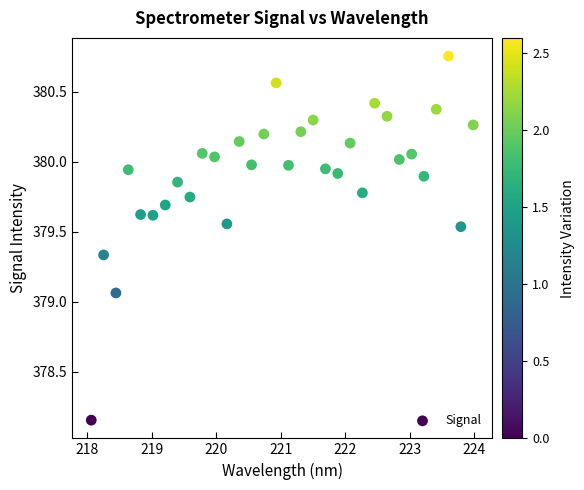

What is the range of Y values (max minus min)?

2.6